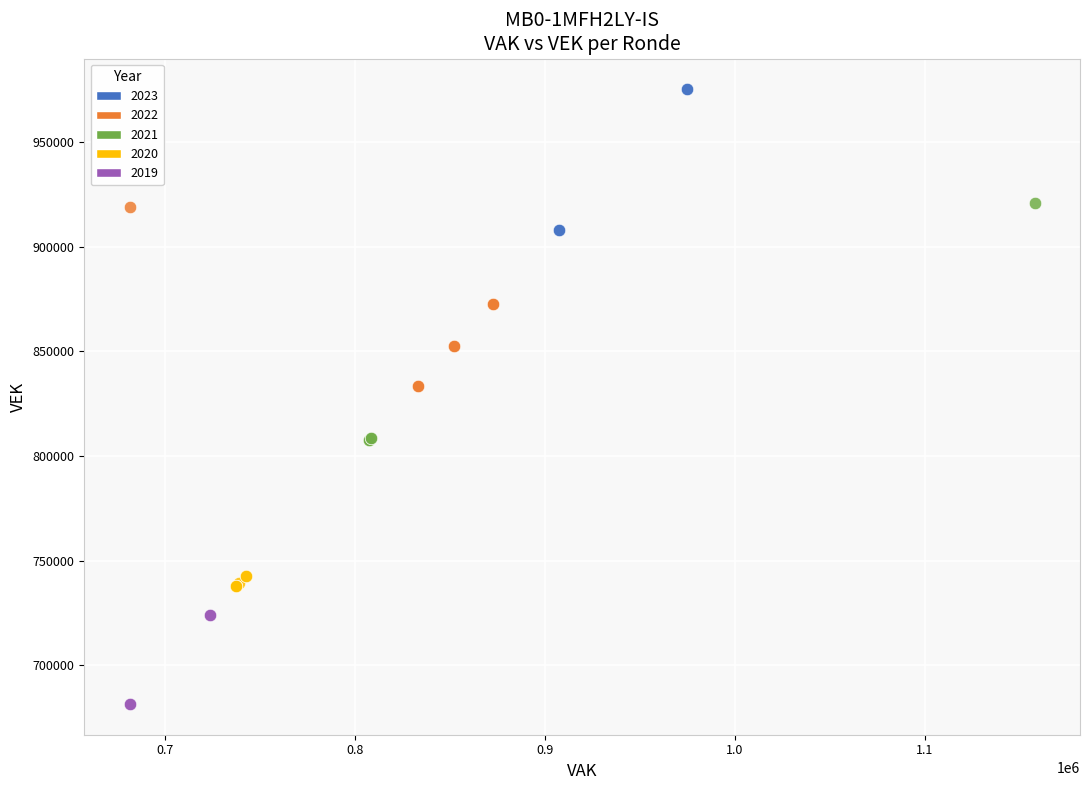

Which series contains the highest Y value?

2023